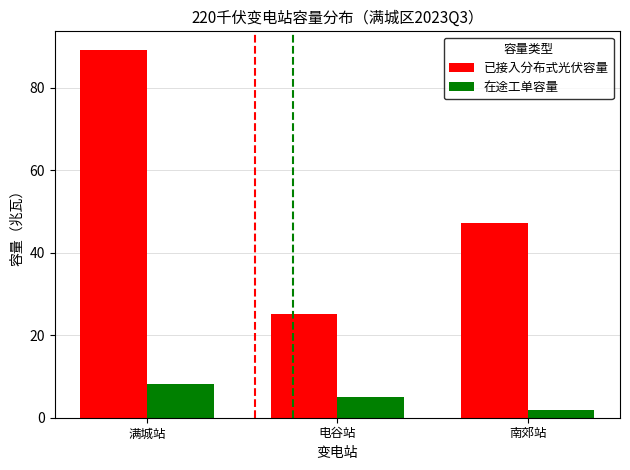

How many series are shown in this chart?

2